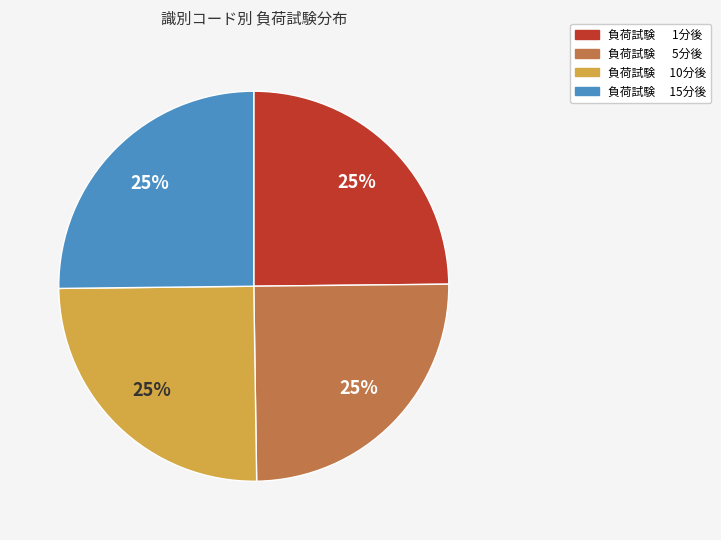

To the nearest percent, what percentage of the pie is 負荷試験 15分後?

25%